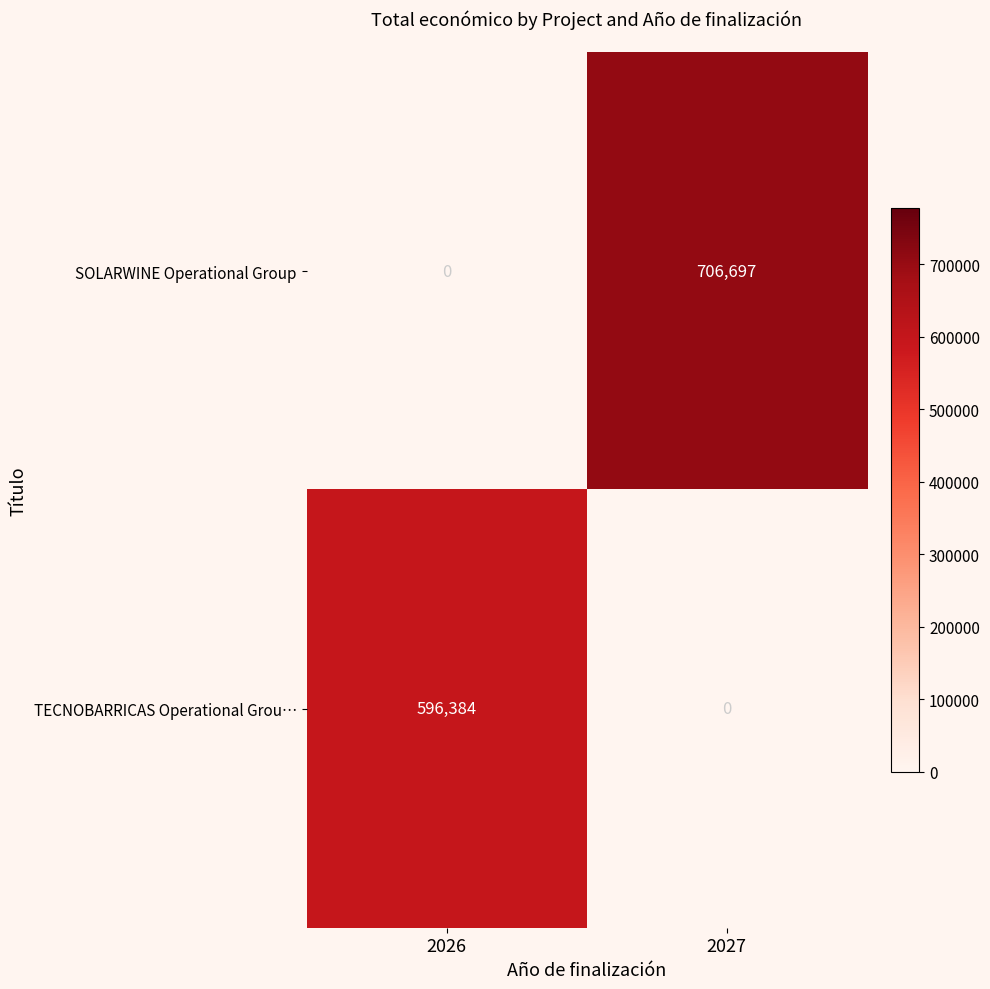

Rank the categories by SOLARWINE Operational Group value from highest to lowest.

2027, 2026